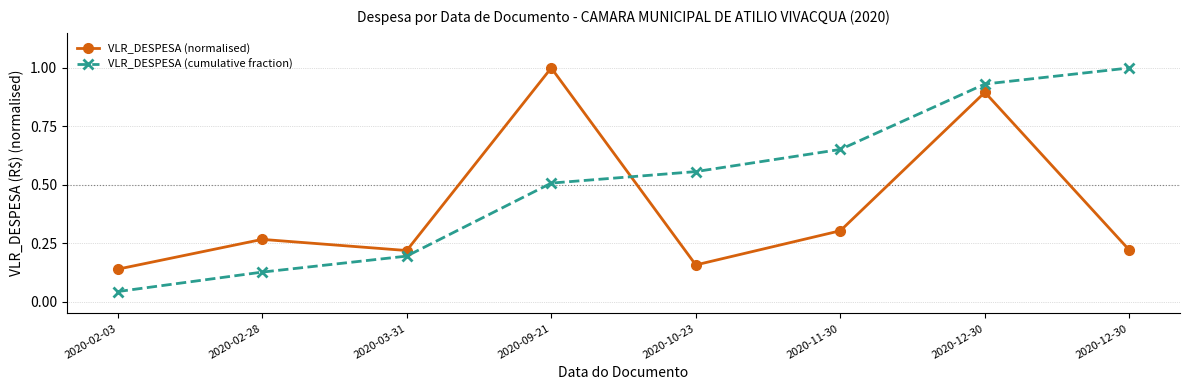

What are all the series names shown in the legend?

VLR_DESPESA (normalised), VLR_DESPESA (cumulative fraction)